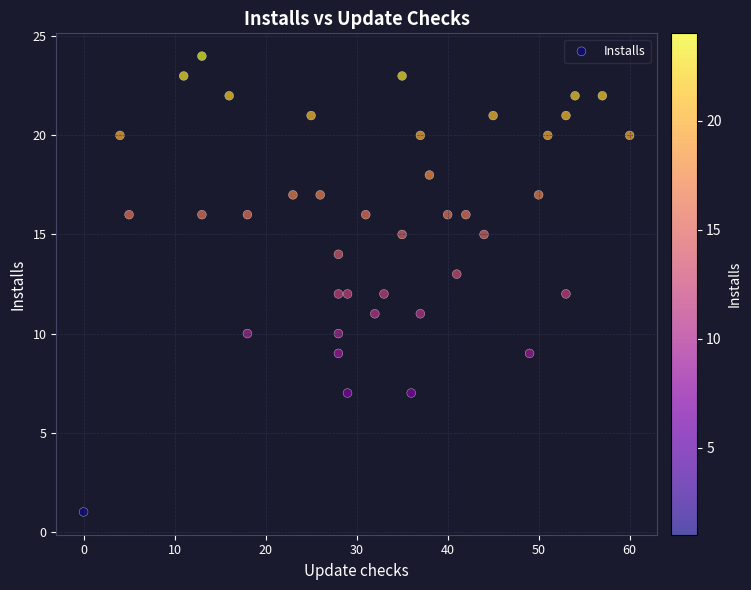

What is the range of X values (max minus min)?

60